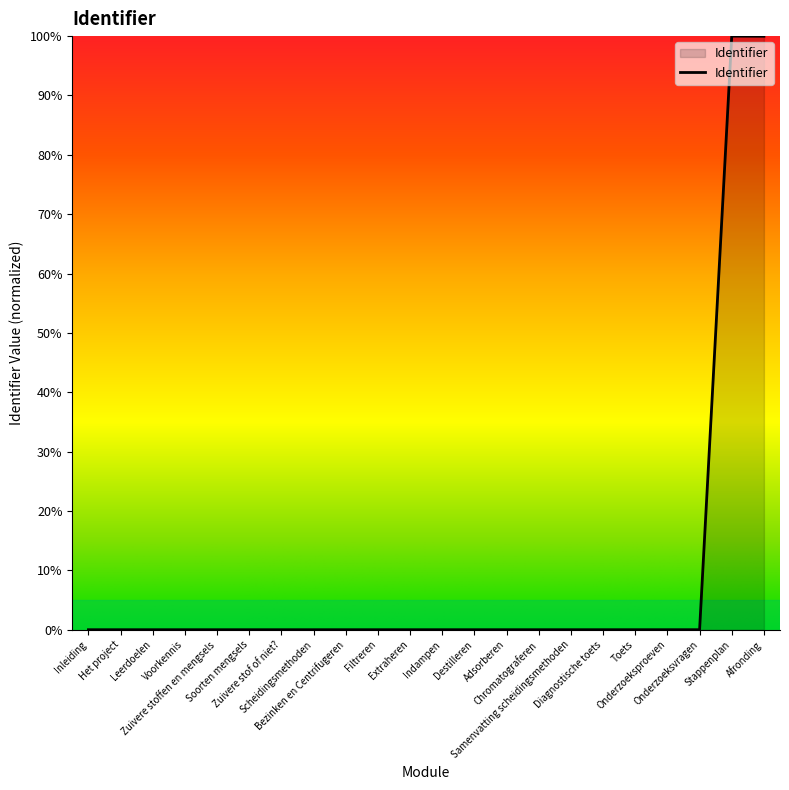

What is the difference between the maximum and minimum values?

100.0